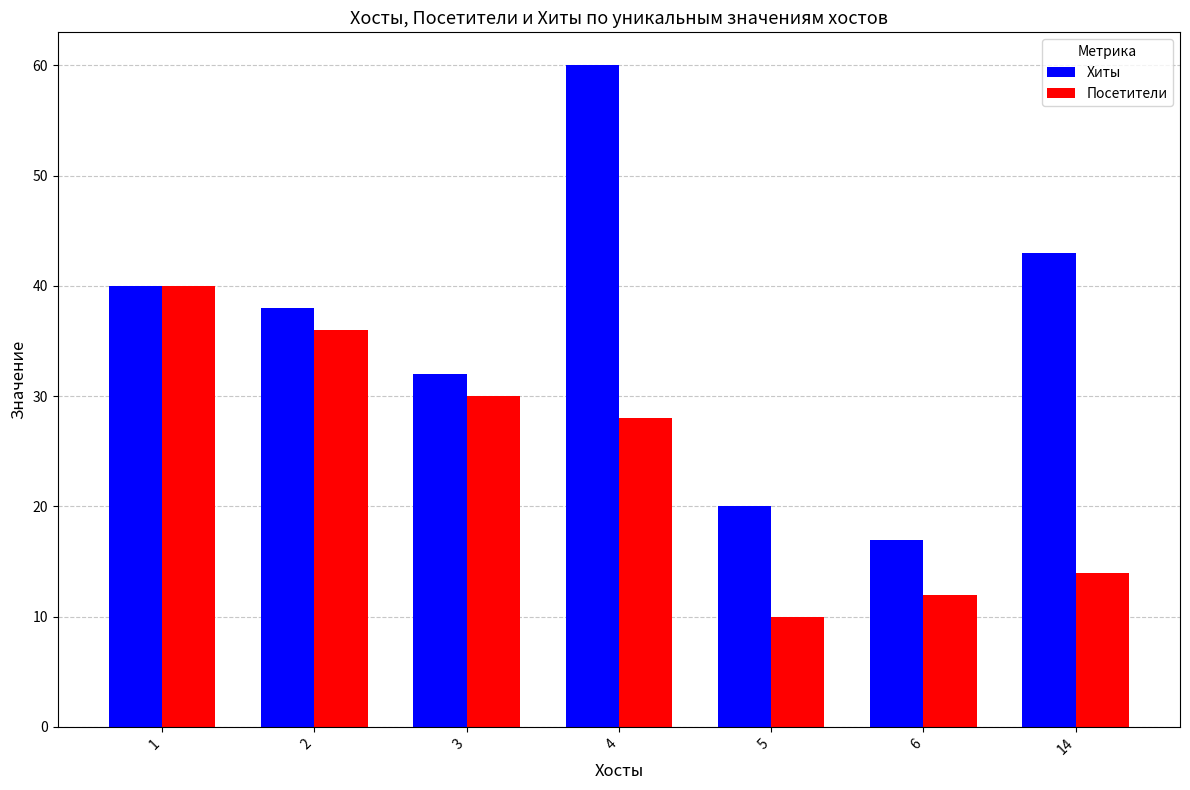

What is the total value across all series at 3?

62